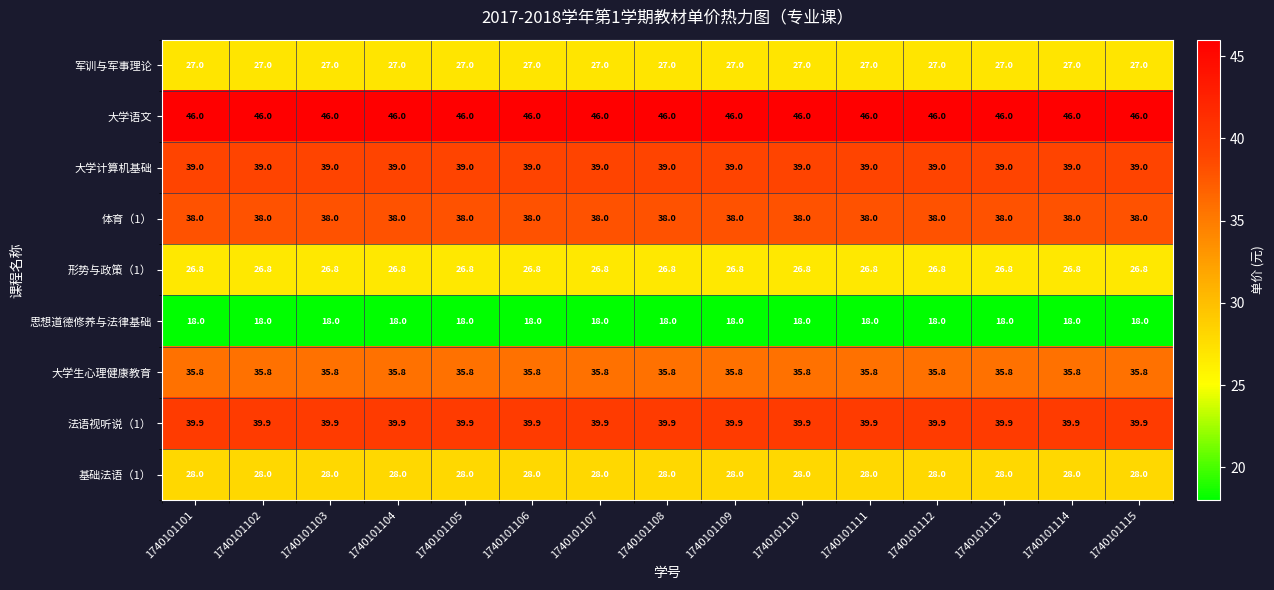

What is the spread (max minus min) of values at 1740101103?

28.0